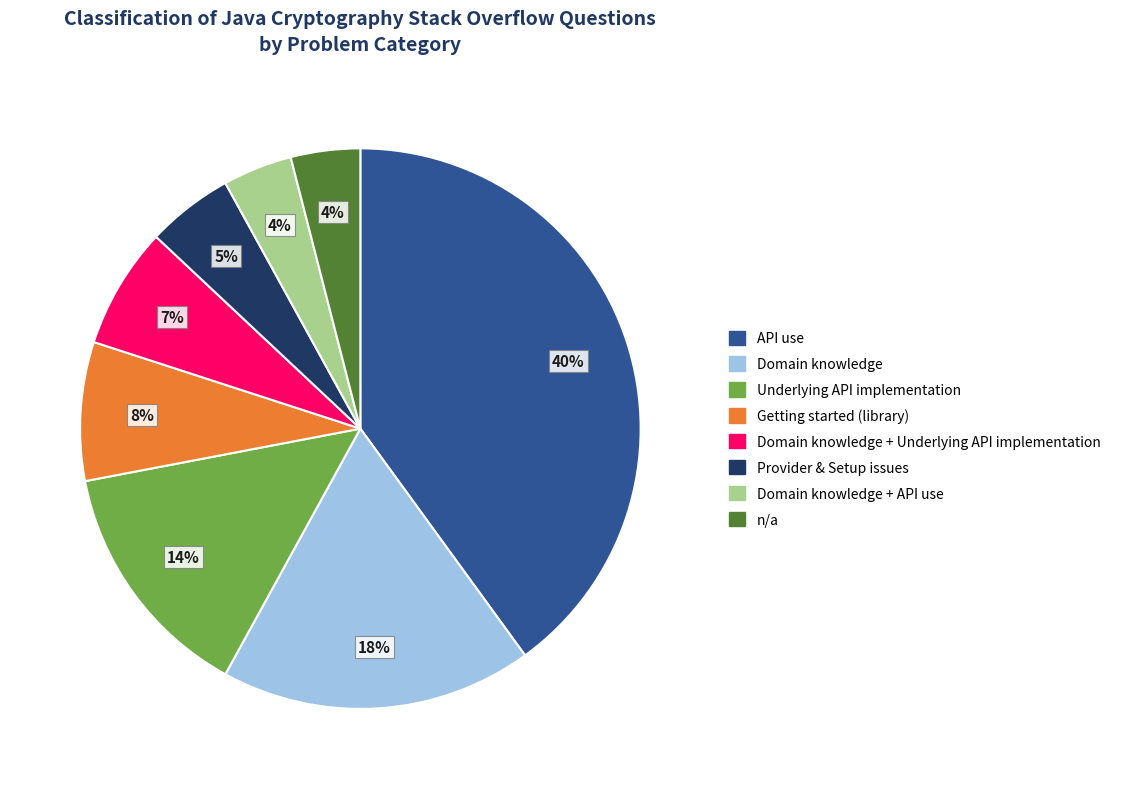

How many slices are in this pie chart?

8